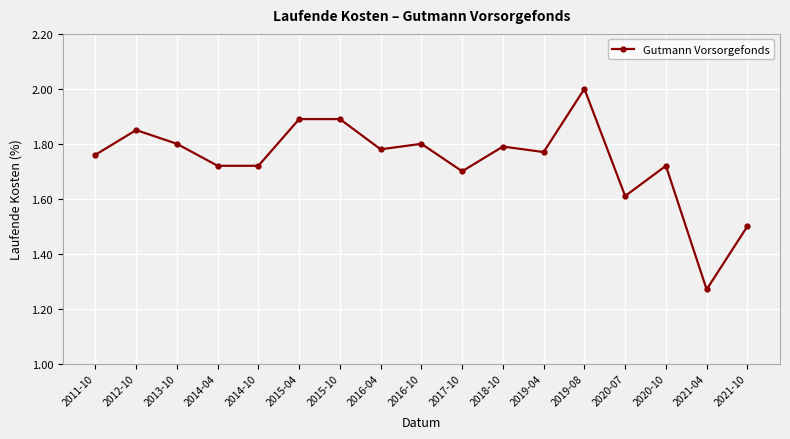

What is the difference between the maximum and minimum values?

0.7